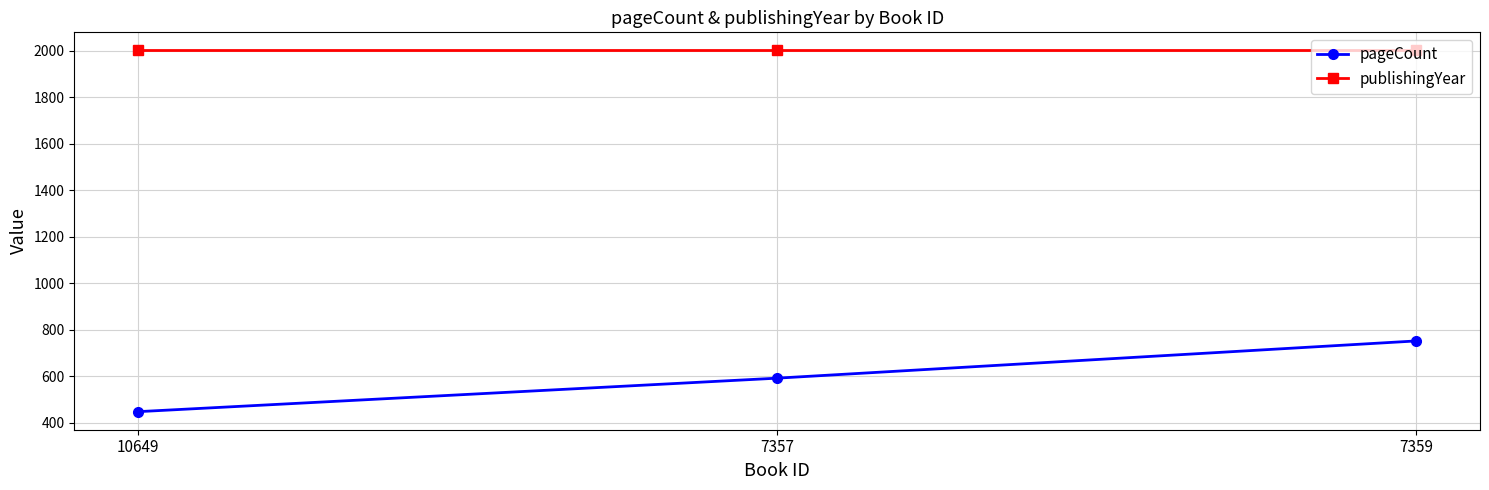

What is the total value across all series at 7359?

2753